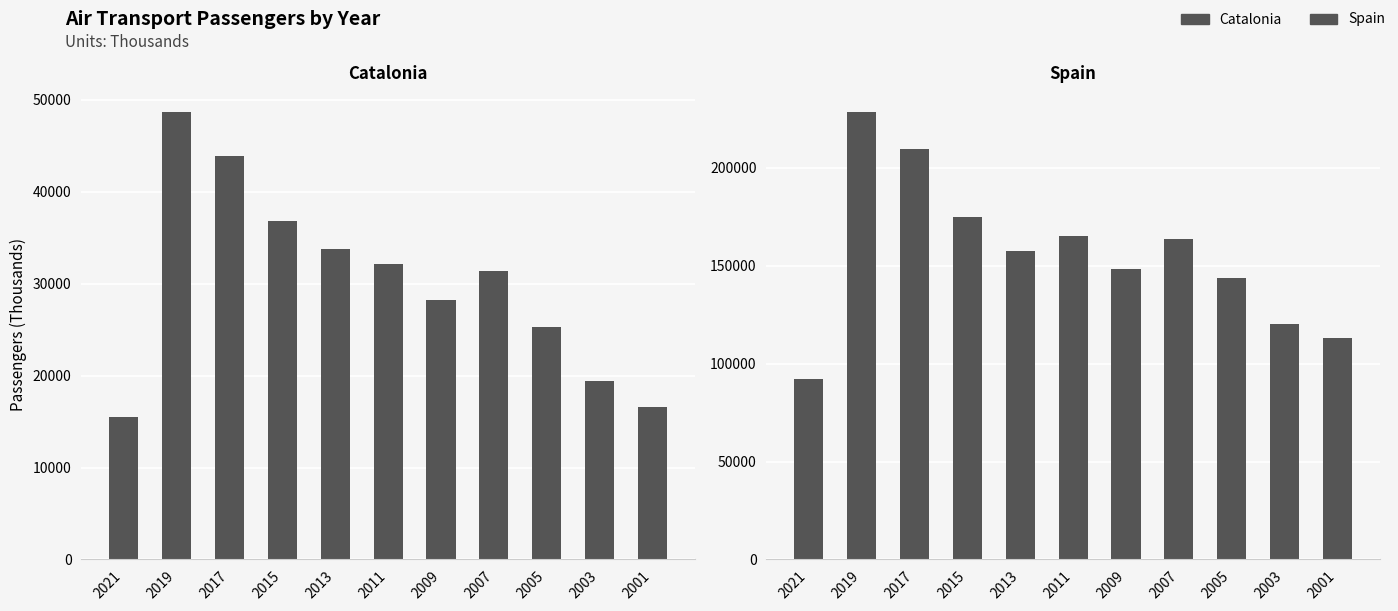

What is the value of the Spain bar at the 7th from the left?

148318